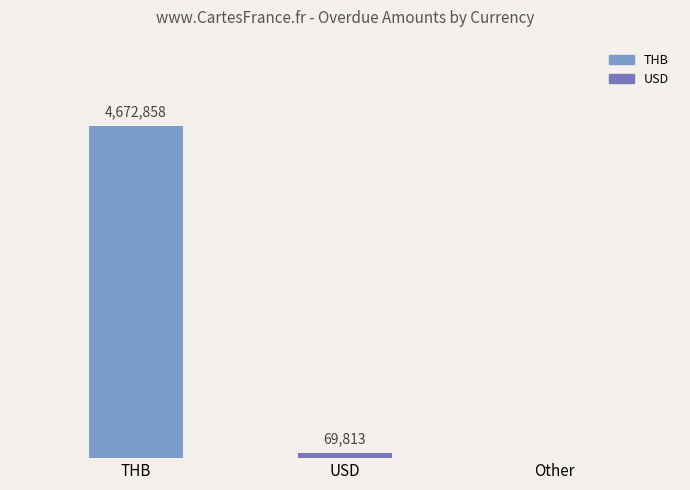

What is the sum of all values?

4742671.3